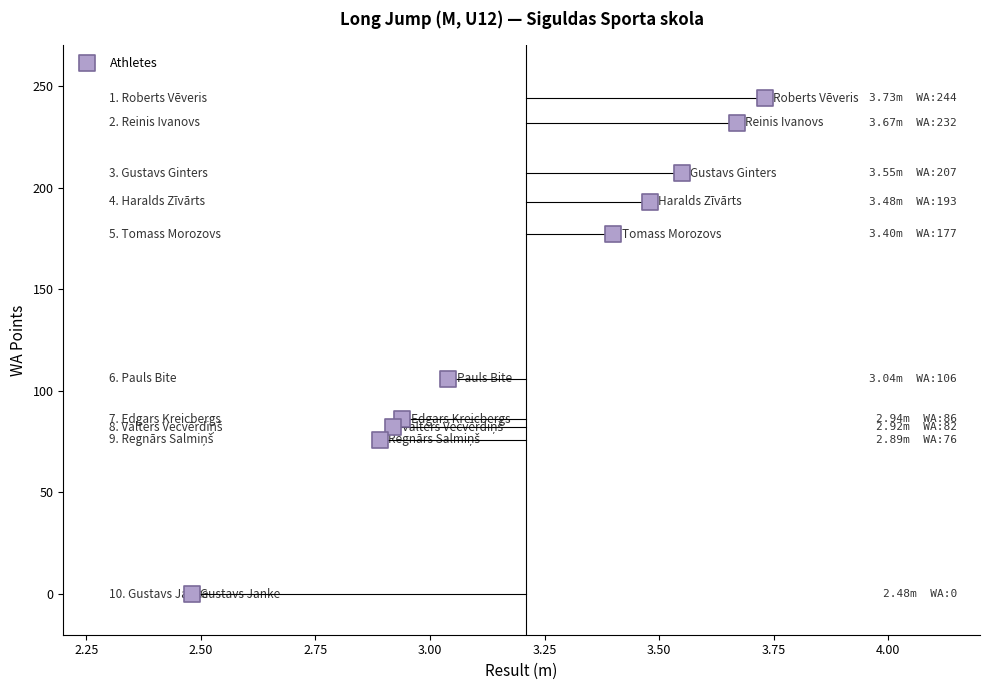

What Y value in the scatter plot is closest to 122?

106